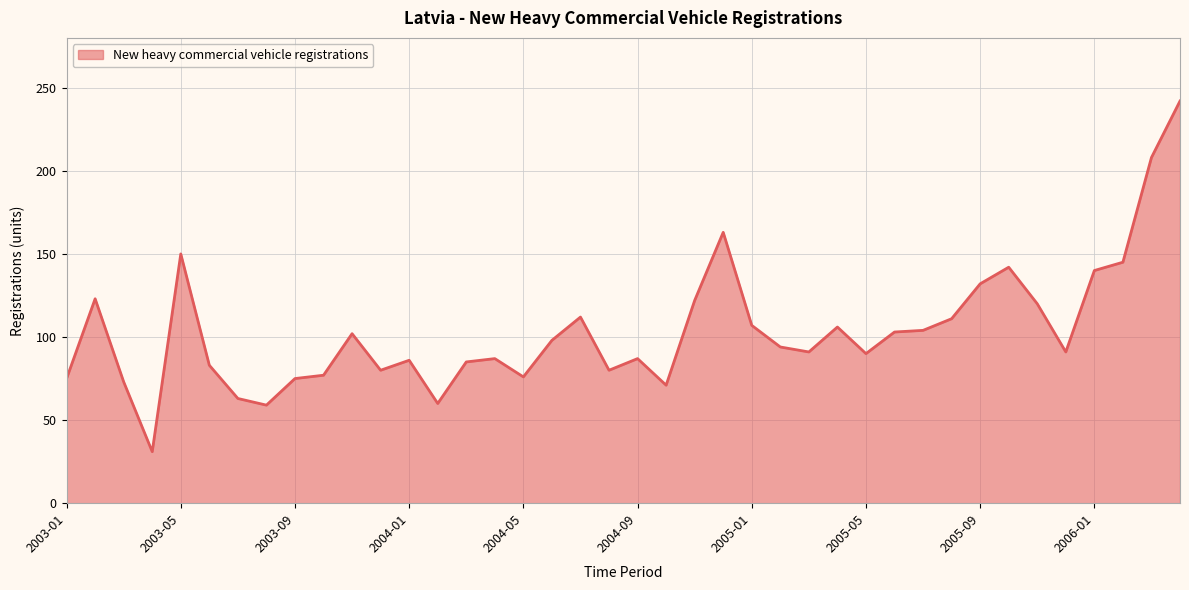

What is the smallest value displayed?

31